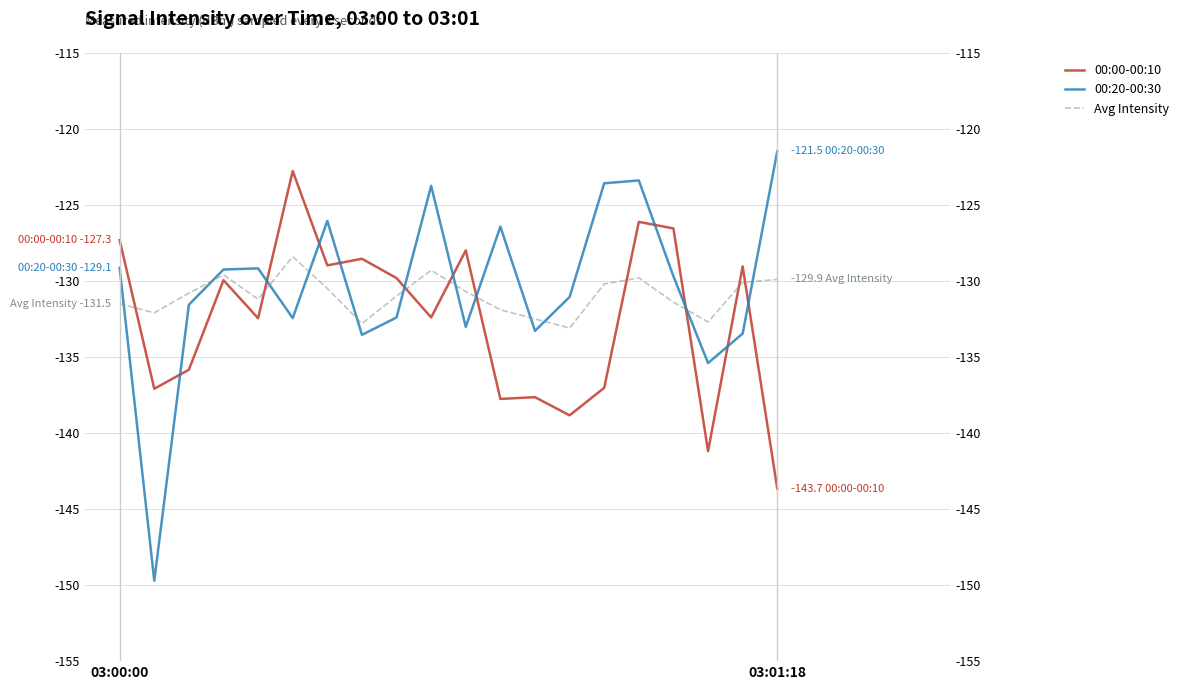

How many times do 00:20-00:30 and Avg Intensity cross each other?

12